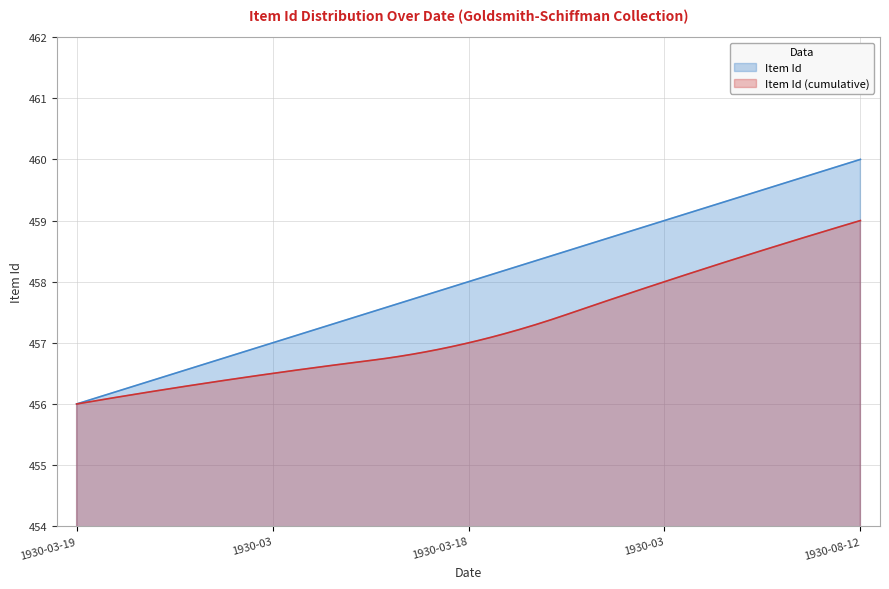

What is the sum of all values?

2290